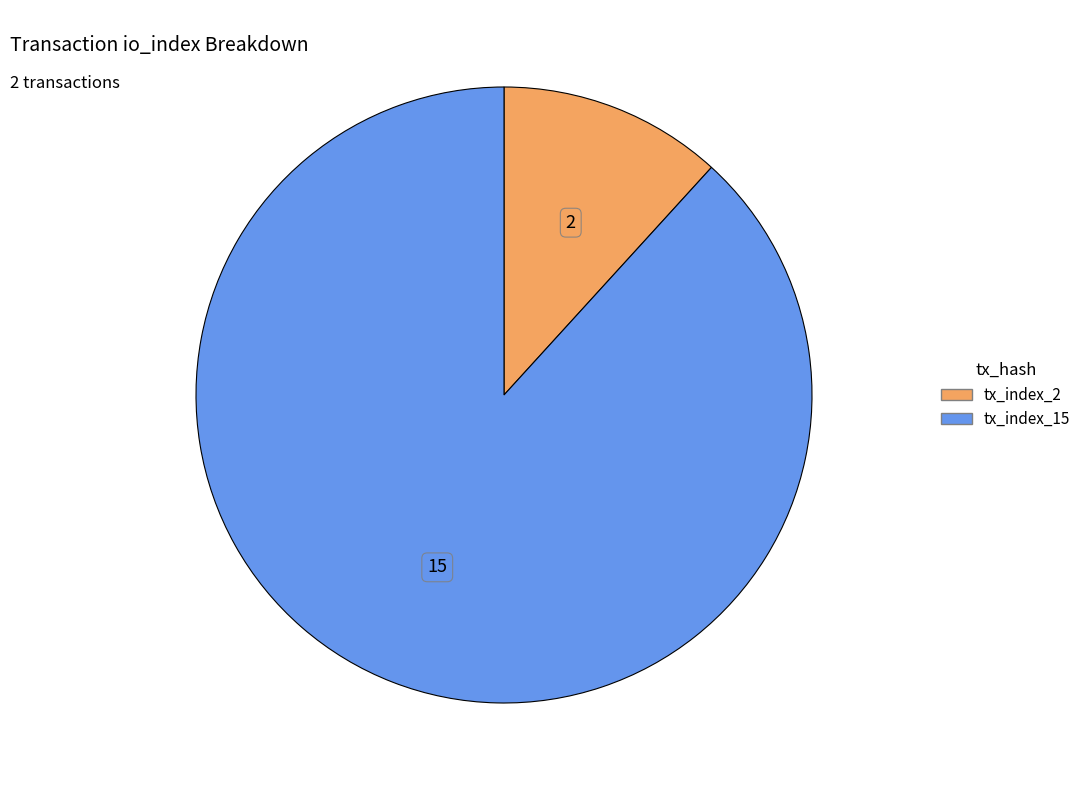

Combined, do tx_index_15 and tx_index_2 account for over 50%?

Yes